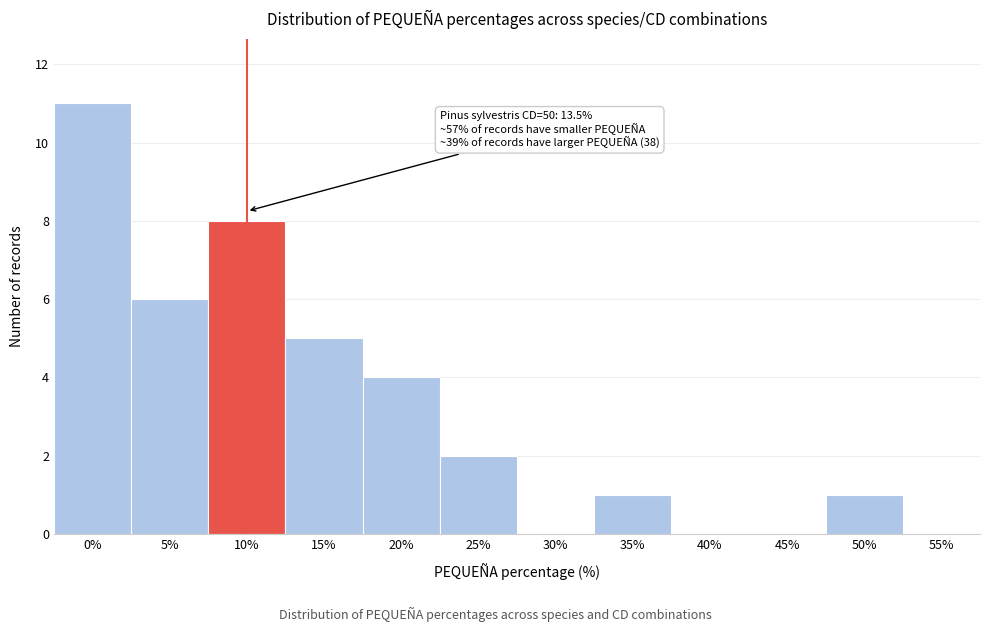

What is the sum of all values?

38